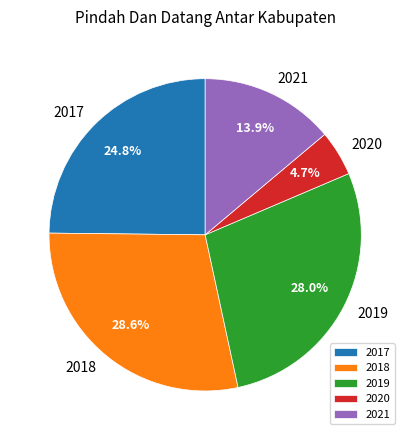

To the nearest percent, what is the difference between the largest and smallest slice percentages?

24%